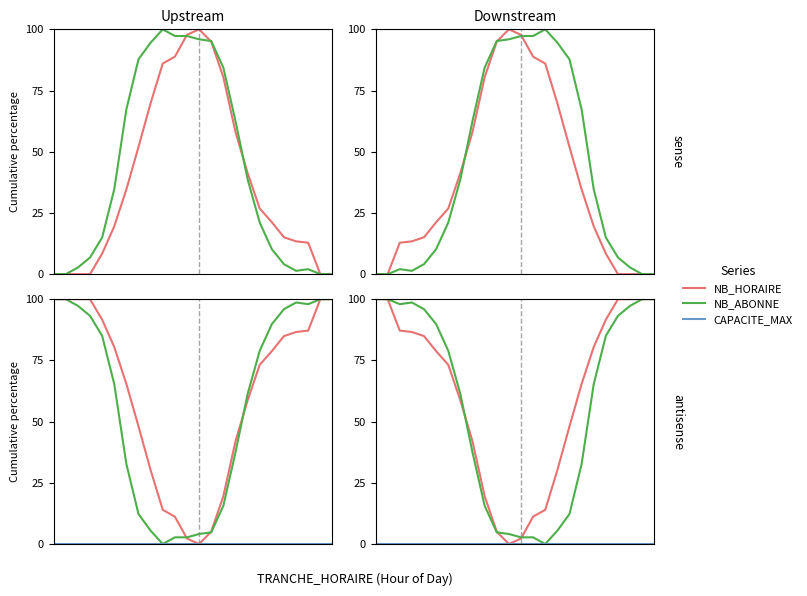

Does the chart display data point markers on the line(s)?

No